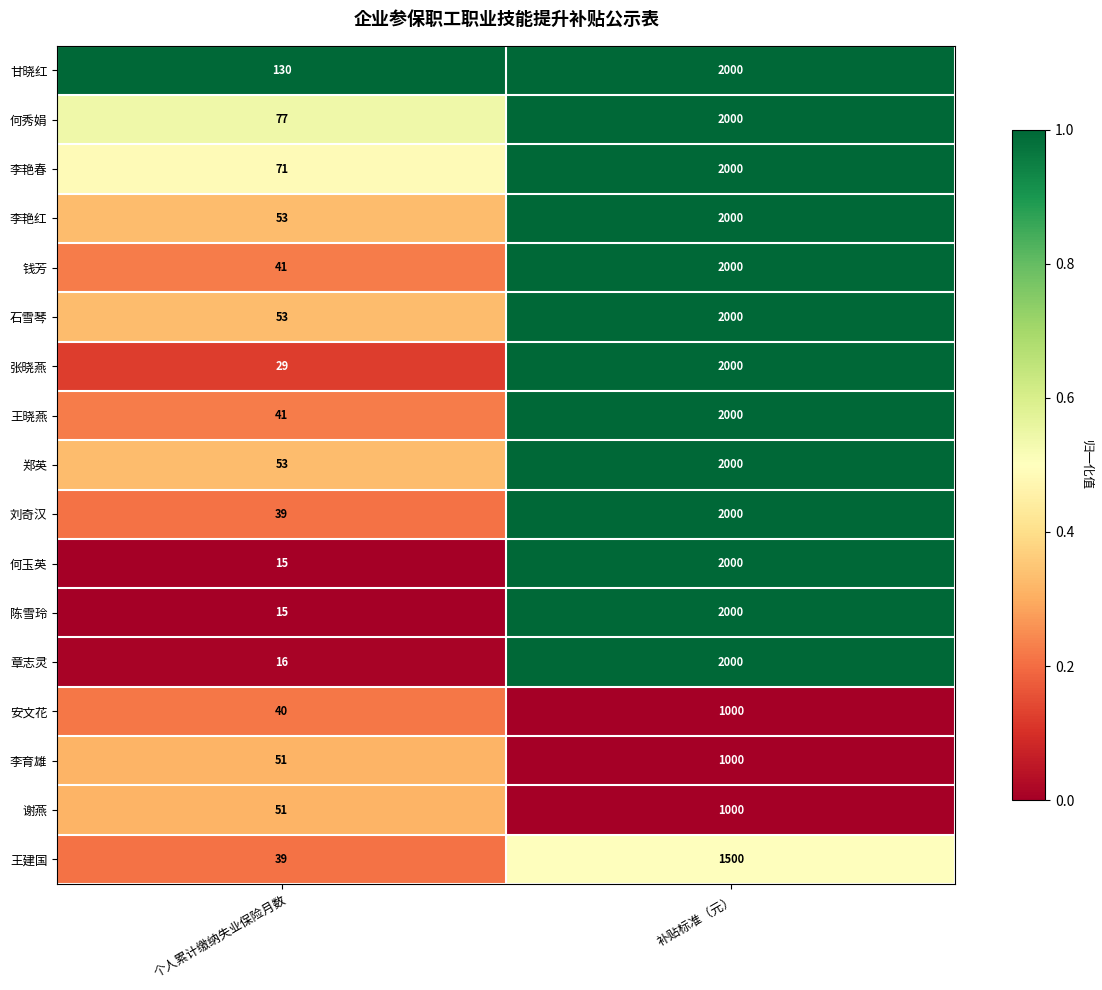

List the labels in order of 谢燕 value, smallest first.

个人累计缴纳失业保险月数, 补贴标准（元）